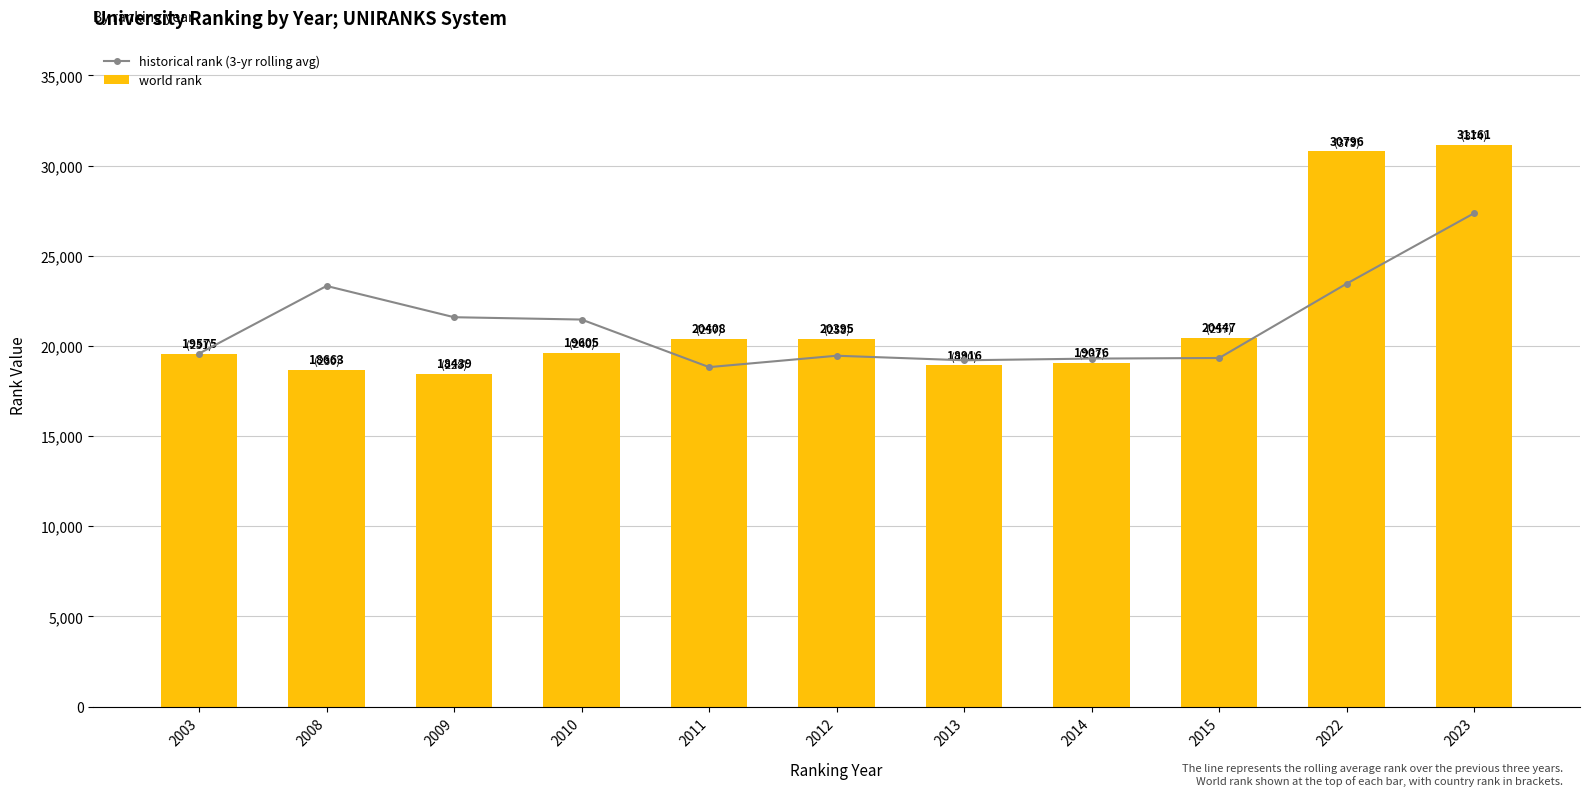

How many values in the historical rank (3-yr rolling avg) series are below 19575?

5